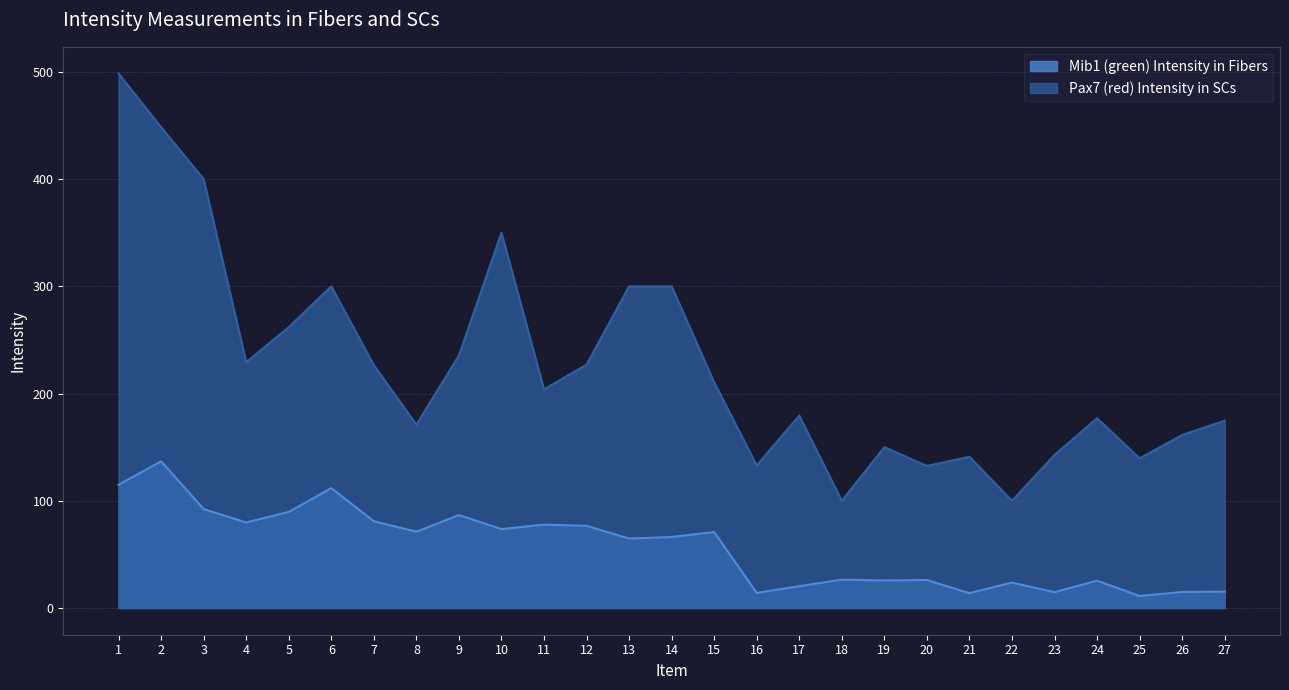

True or false: Mib1 (green) Intensity in Fibers and Pax7 (red) Intensity in SCs intersect in this chart.

False